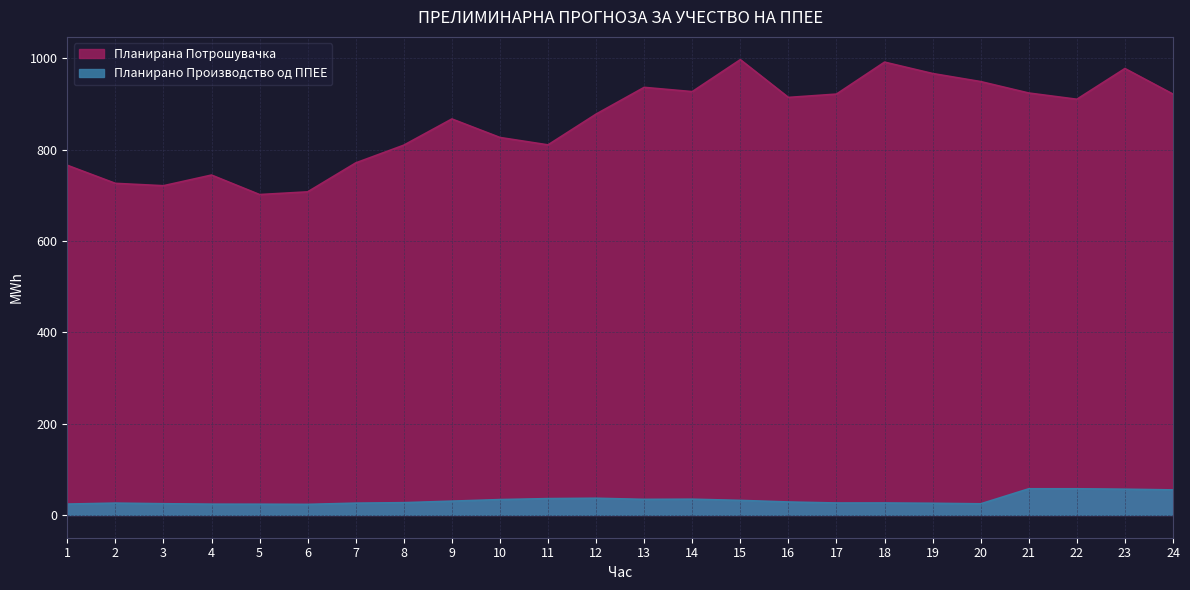

At which category is the sum across all series the highest?

23